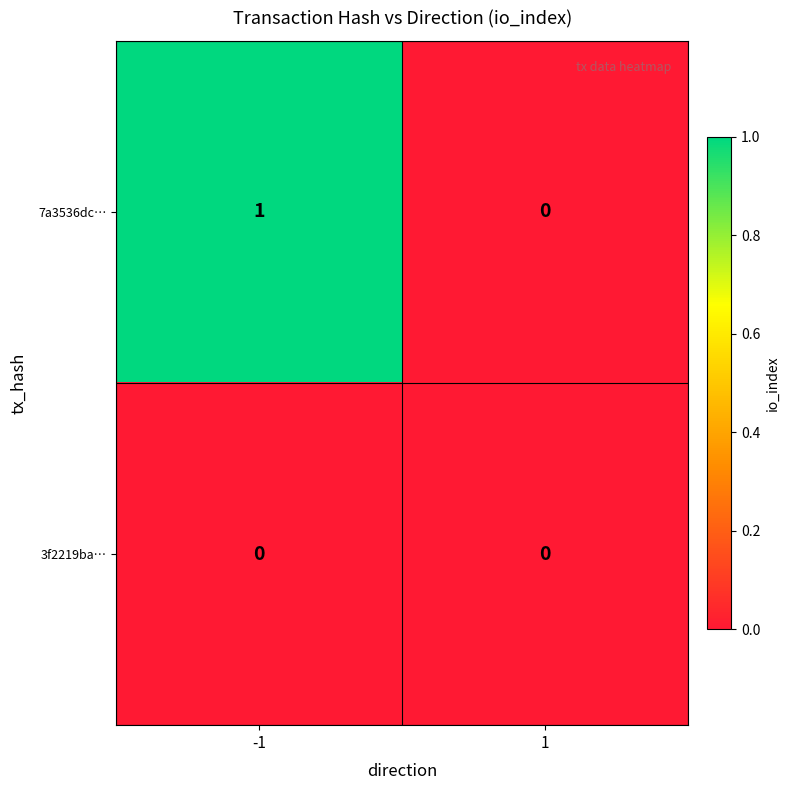

Rank the series by their maximum value, from highest to lowest.

7a3536dc…, 3f2219ba…